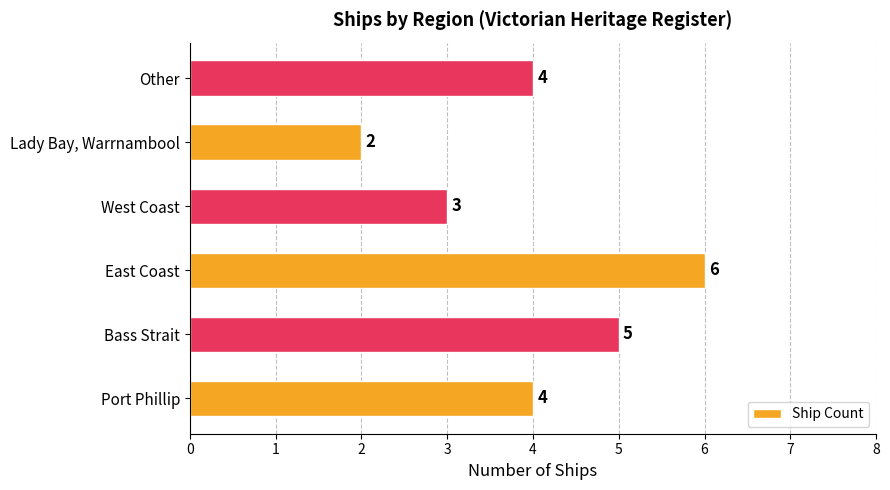

Reading top to bottom, list all the values displayed in this chart.

4	2	3	6	5	4